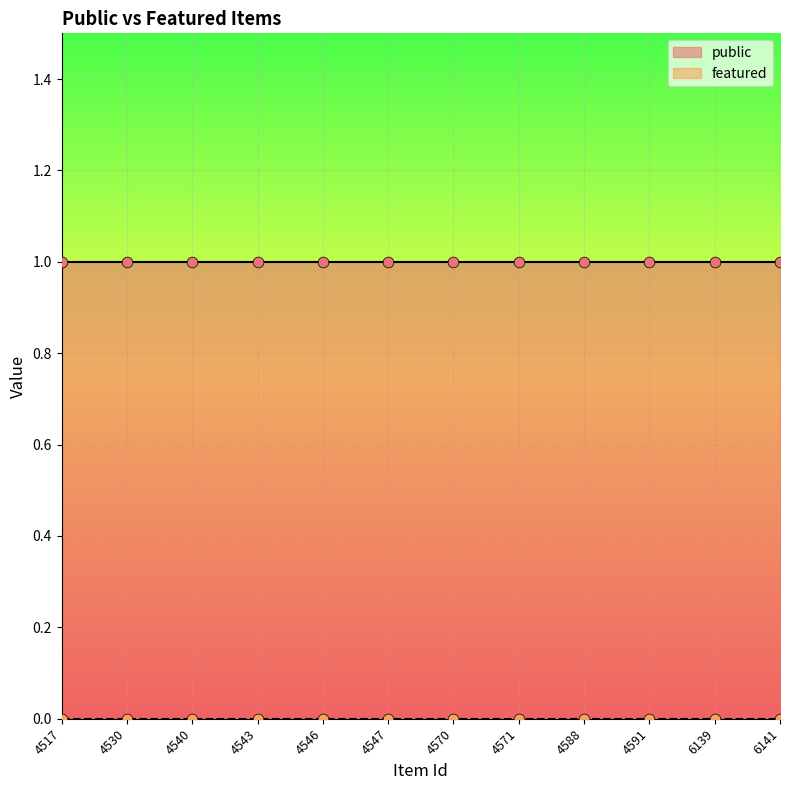

At how many categories does at least one series exceed 0?

12